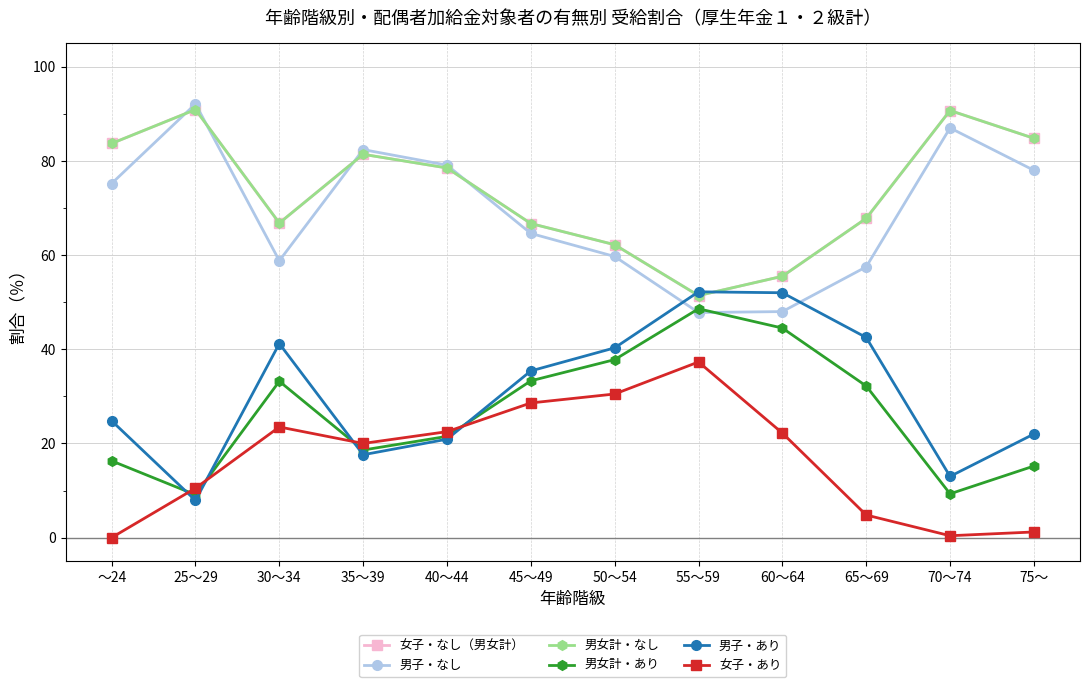

Is this an area chart (filled region under the line)?

No